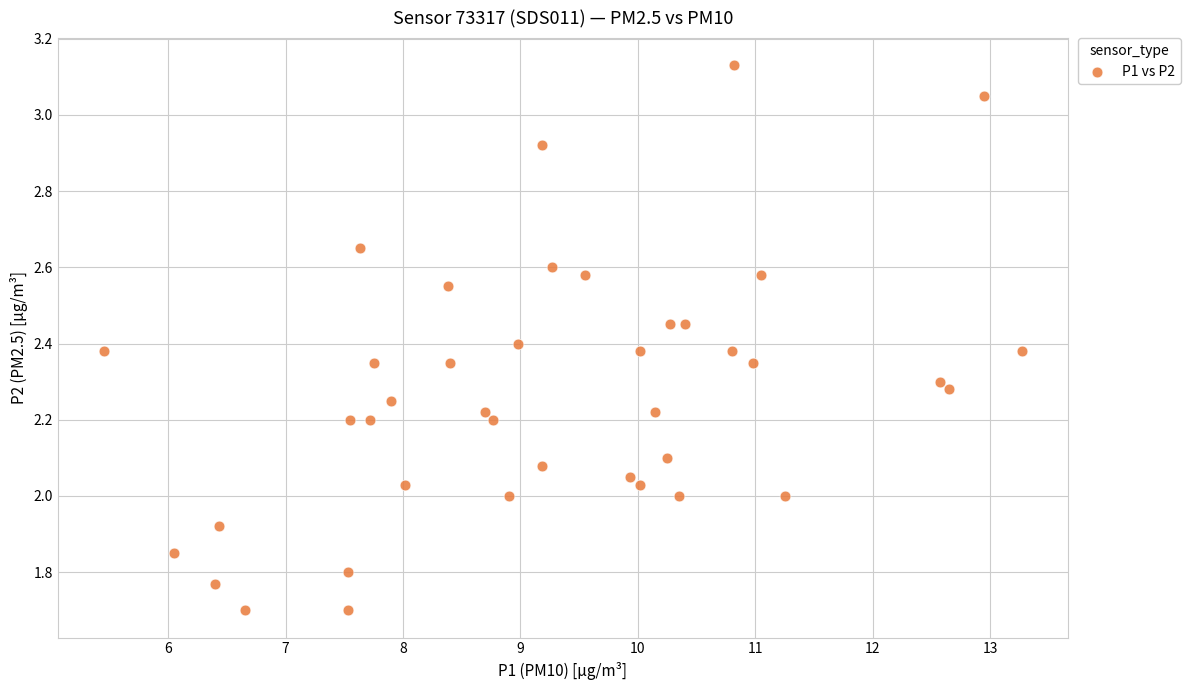

What is the range of X values (max minus min)?

7.8